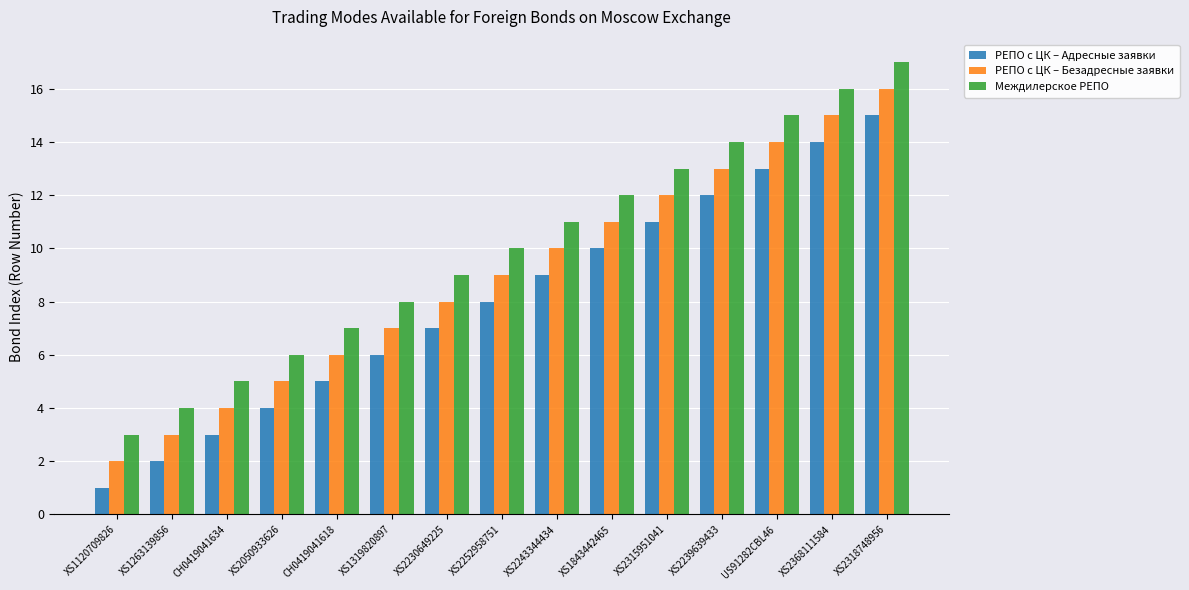

What is the maximum value shown in the chart?

17